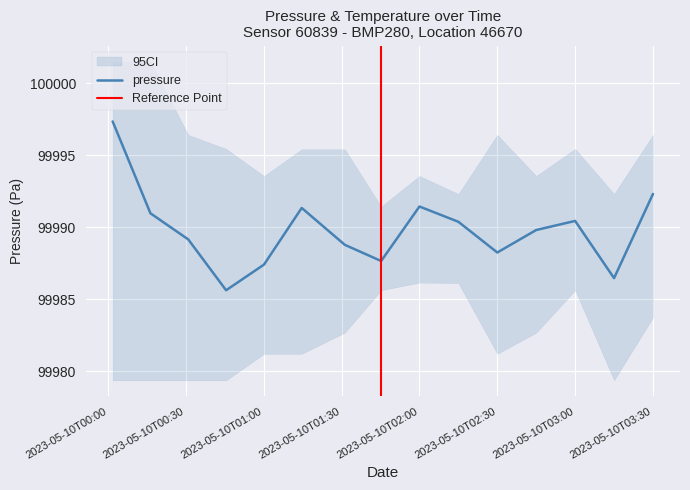

True or false: pressure has a value of 99990.4 at 2023-05-10T03:00.

True